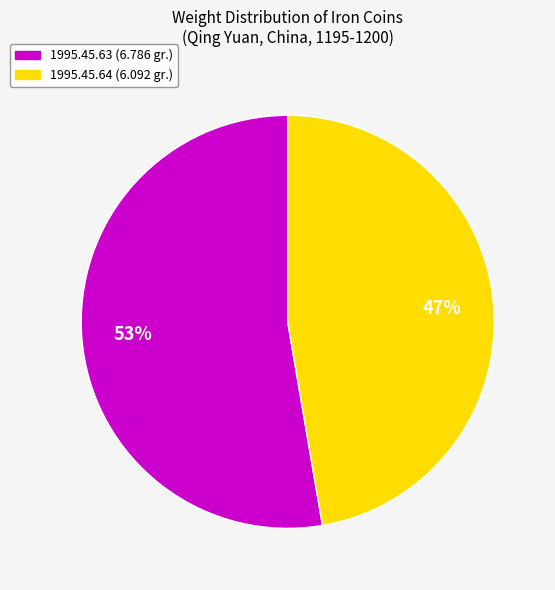

To the nearest percent, what percentage of the pie is 1995.45.63 (6.786 gr.)?

53%